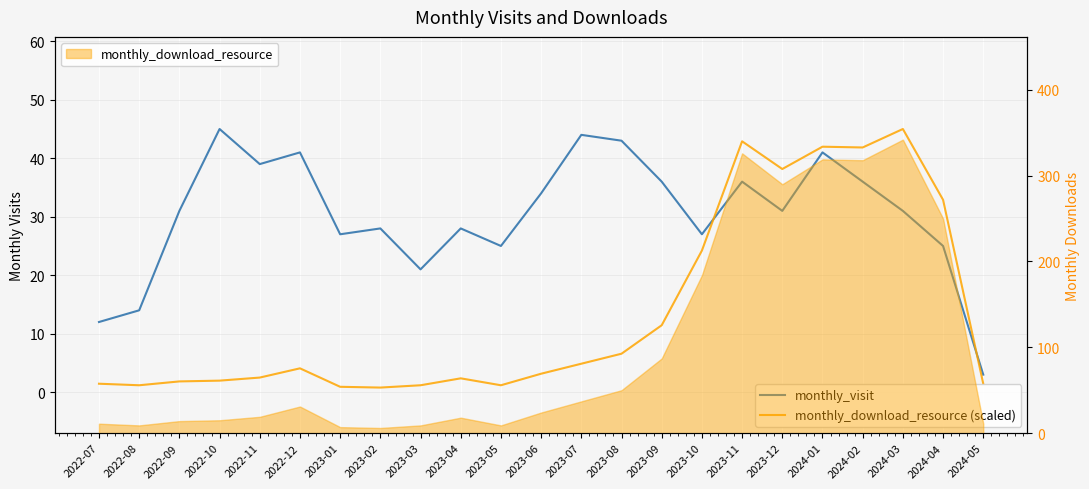

What is the lowest value of the monthly_download_resource (scaled) series?

0.8